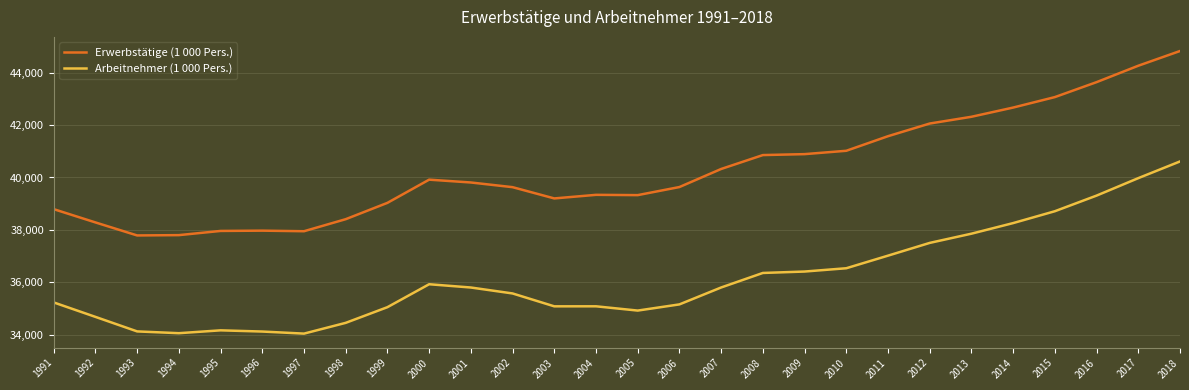

How many lines are shown in the chart?

2